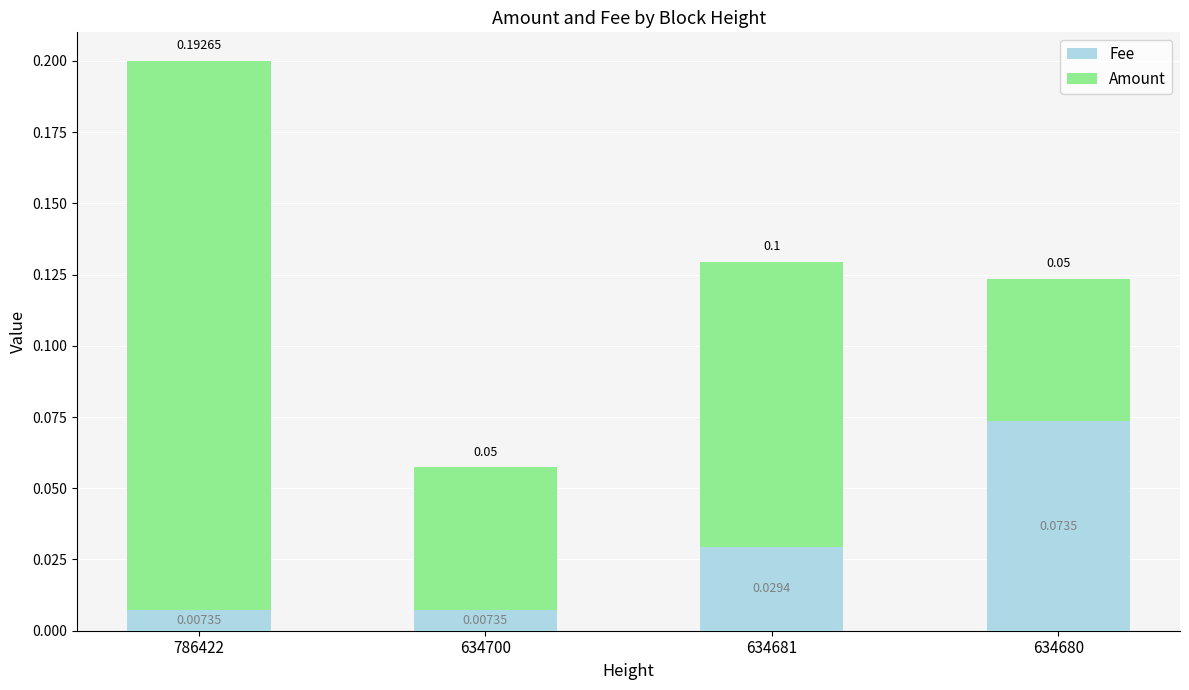

How many categories are shown in the chart?

4